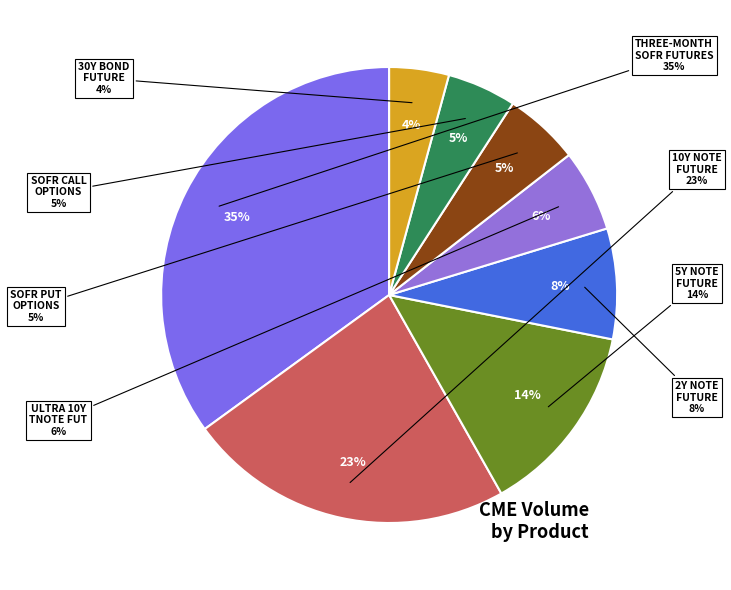

Does any single category account for the majority?

No